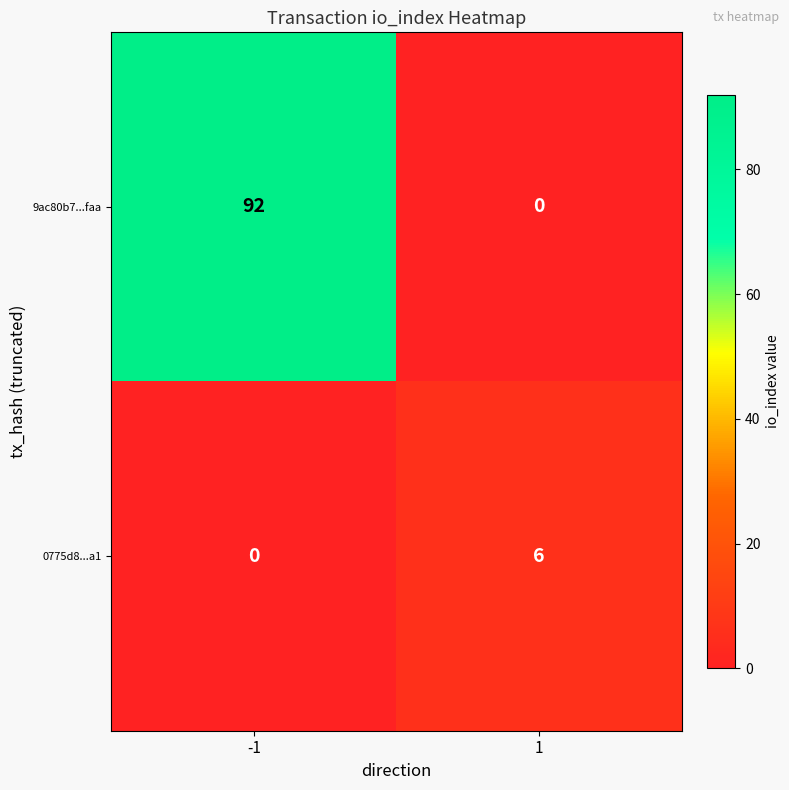

Reading left to right, extract all data points from this chart.

9ac80b7...faa: -1=92	1=0
0775d8...a1: -1=0	1=6